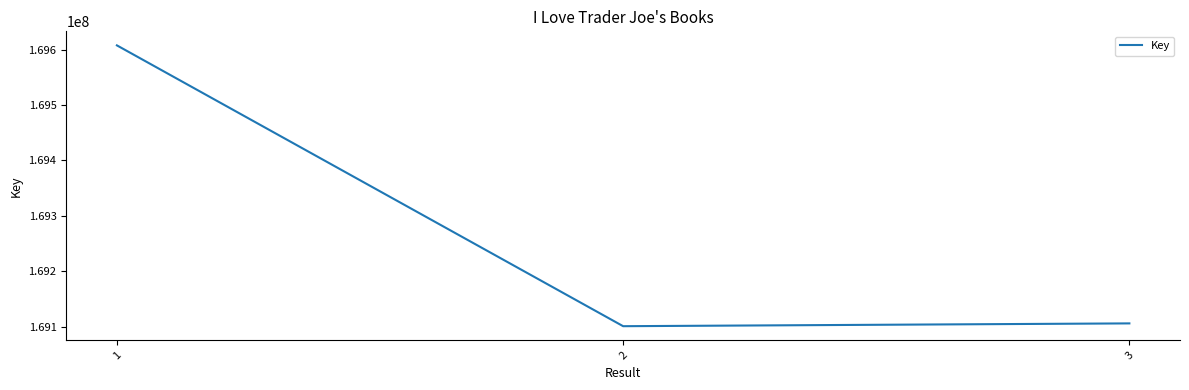

Does the chart display data point markers on the line(s)?

No